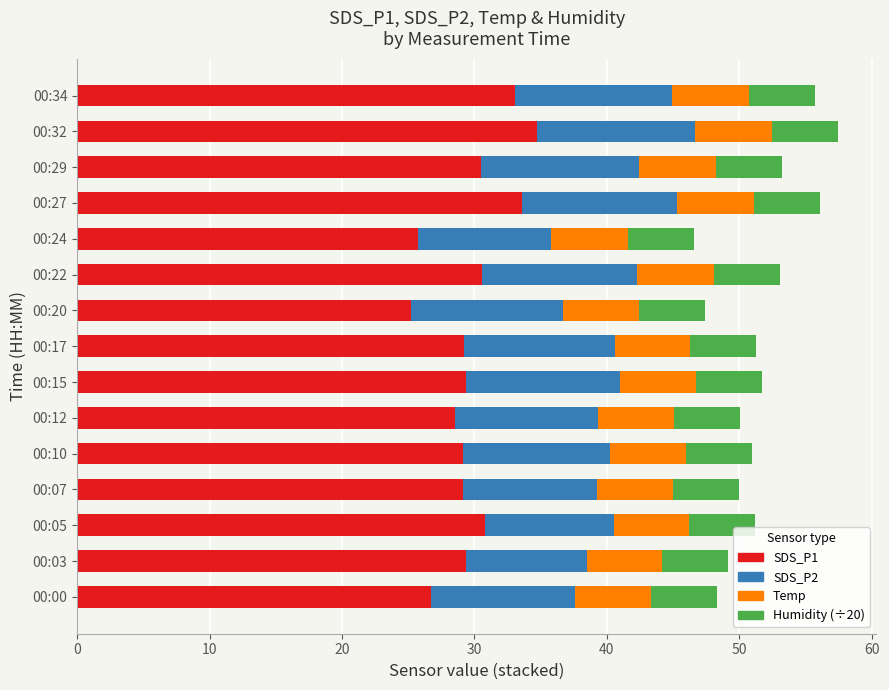

What is the minimum value for SDS_P1?

25.2